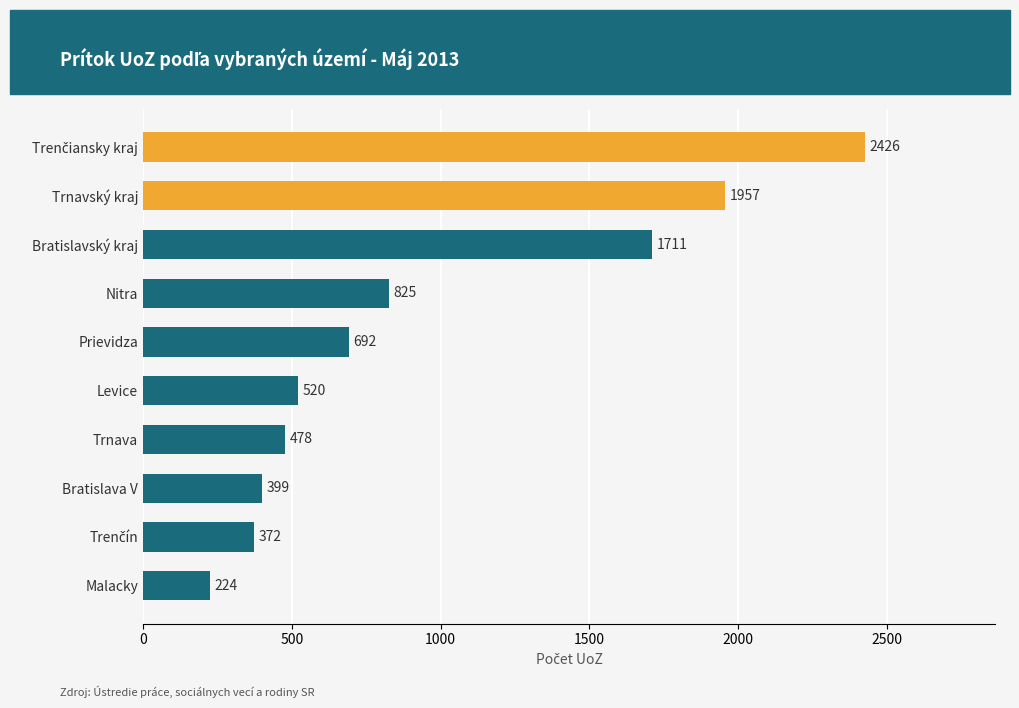

What is the difference between the maximum and second lowest values?

2054